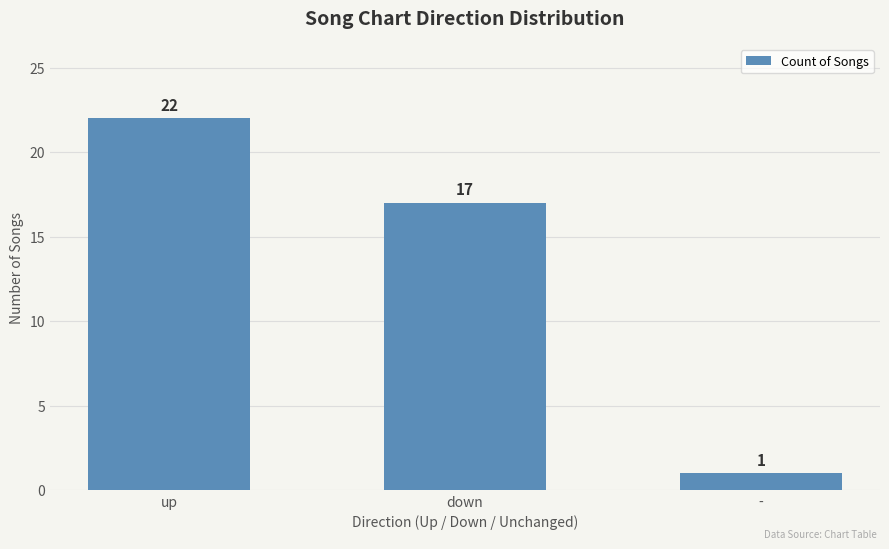

What is the smallest value displayed?

1